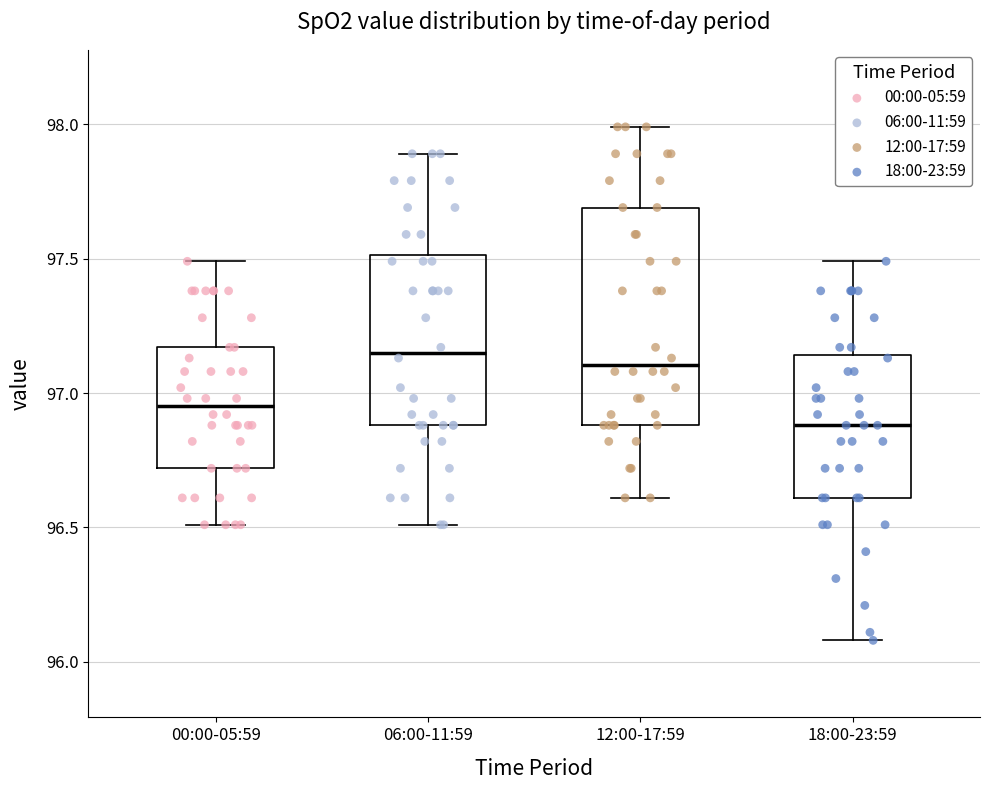

Where does the median line of the box for 00:00-05:59 sit on the y-axis? The values are not printed on the chart, so give them approximately, as read against the axis.

96.95